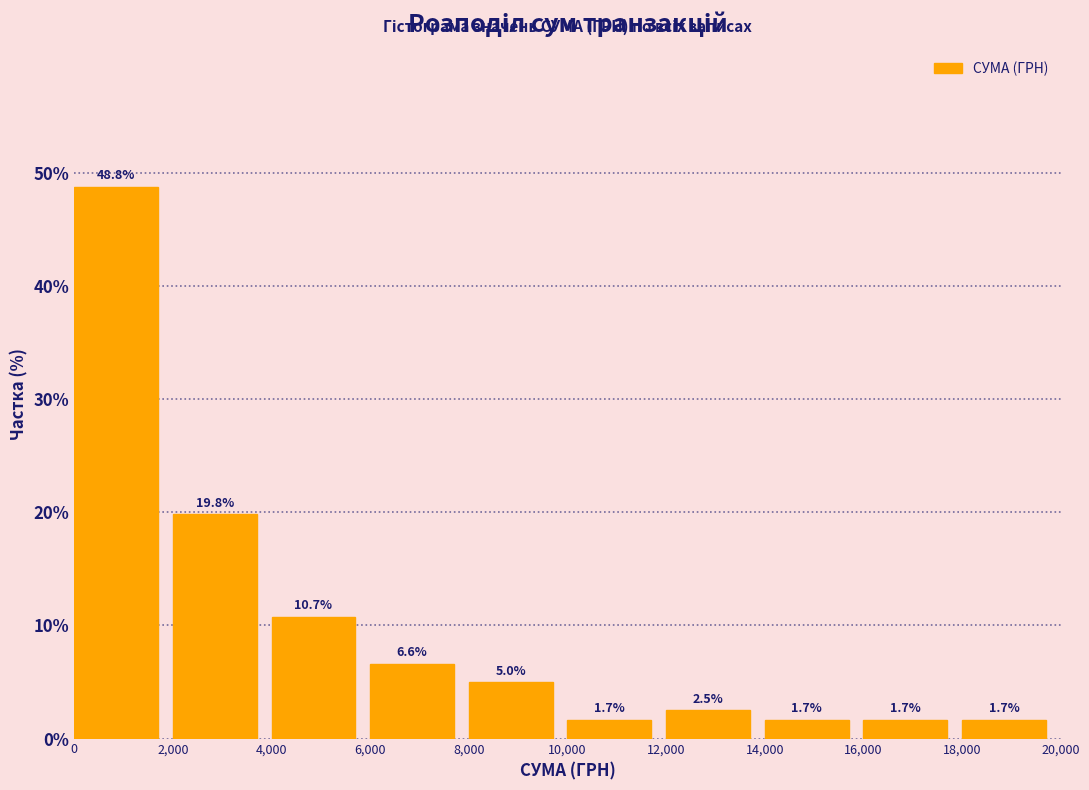

What is the height of the bar covering 8,000 to 10,000 on the x-axis?

5.0